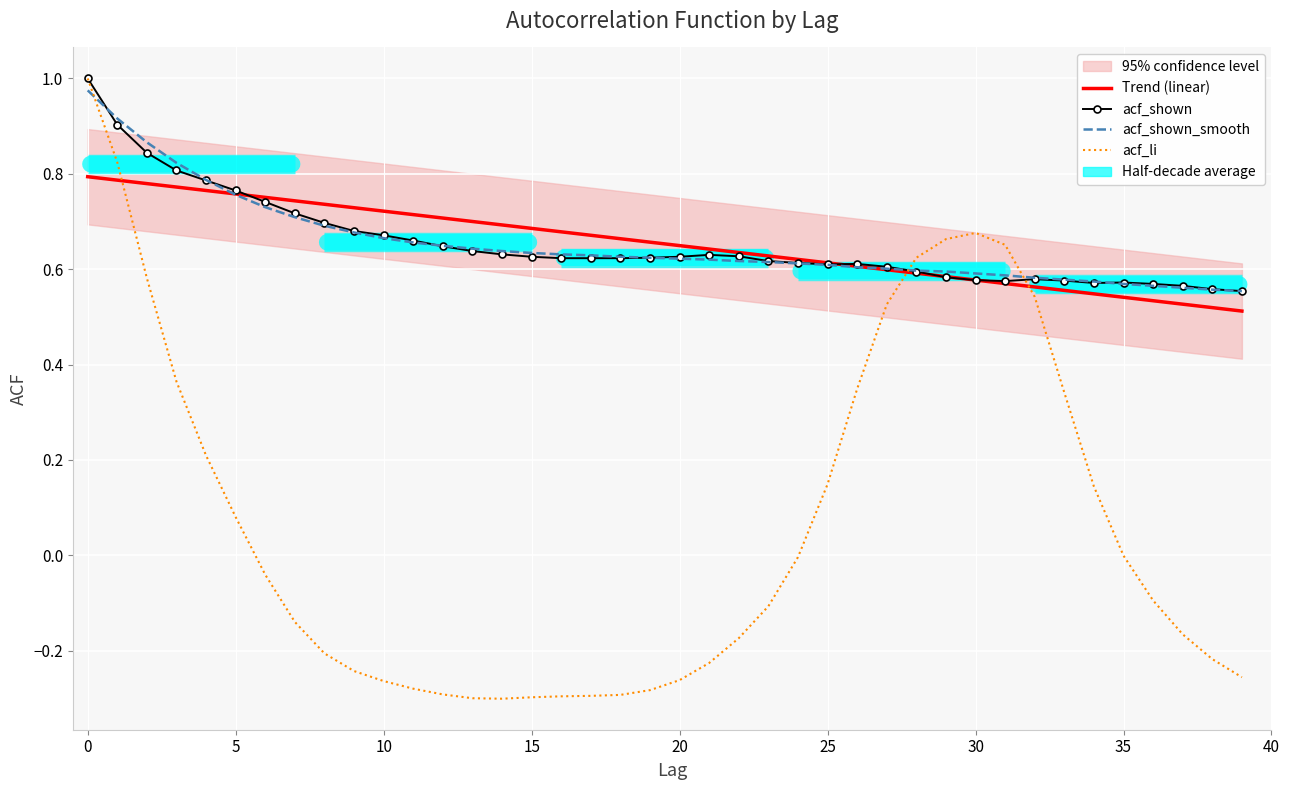

Count the acf_shown values in the range 0 to 1.

40